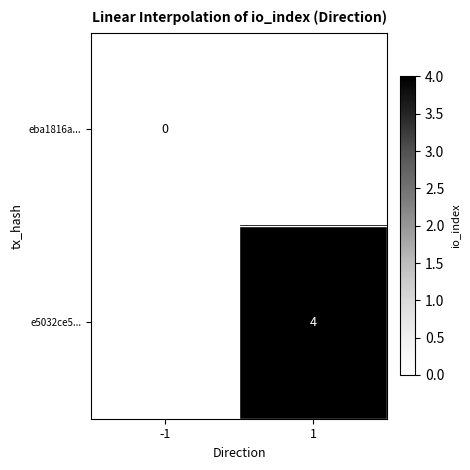

What is the maximum value shown in the chart?

4.0